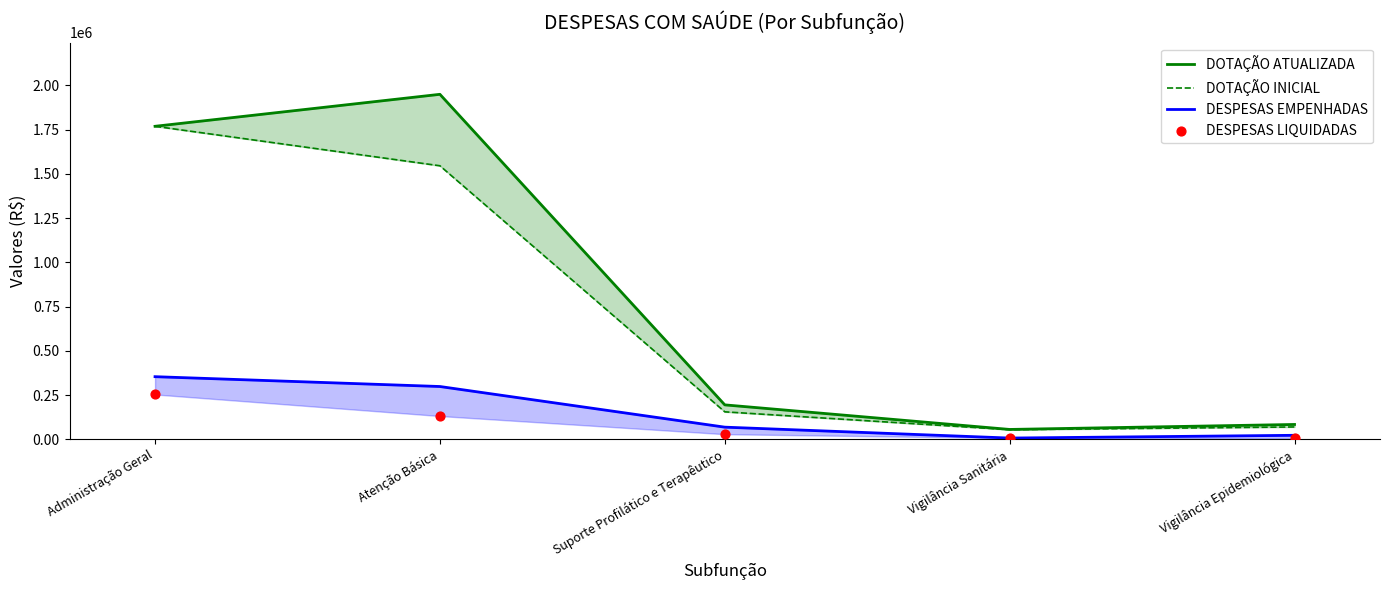

Which series reaches the minimum Y coordinate?

DESPESAS LIQUIDADAS